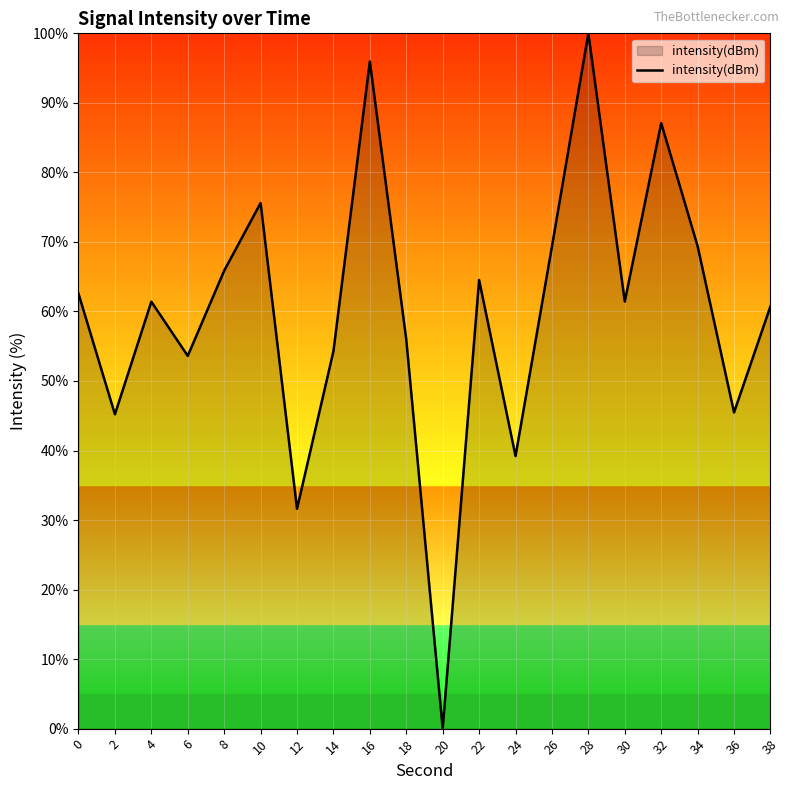

What is the difference between the maximum and minimum values?

100.0